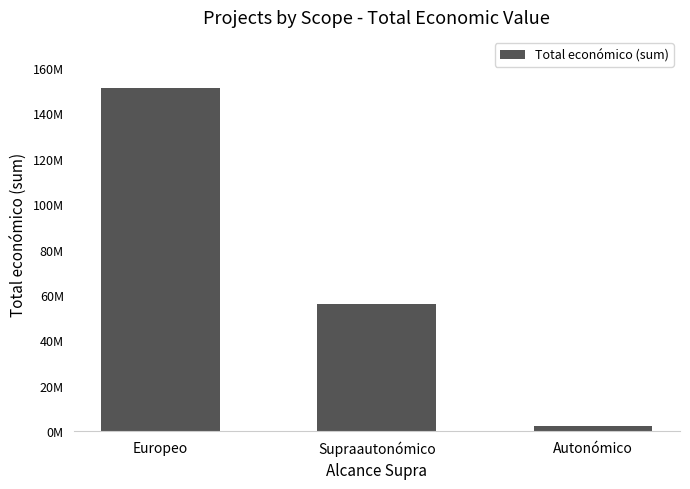

Approximately how many times larger is the value at Europeo compared to Autonómico?

72.8